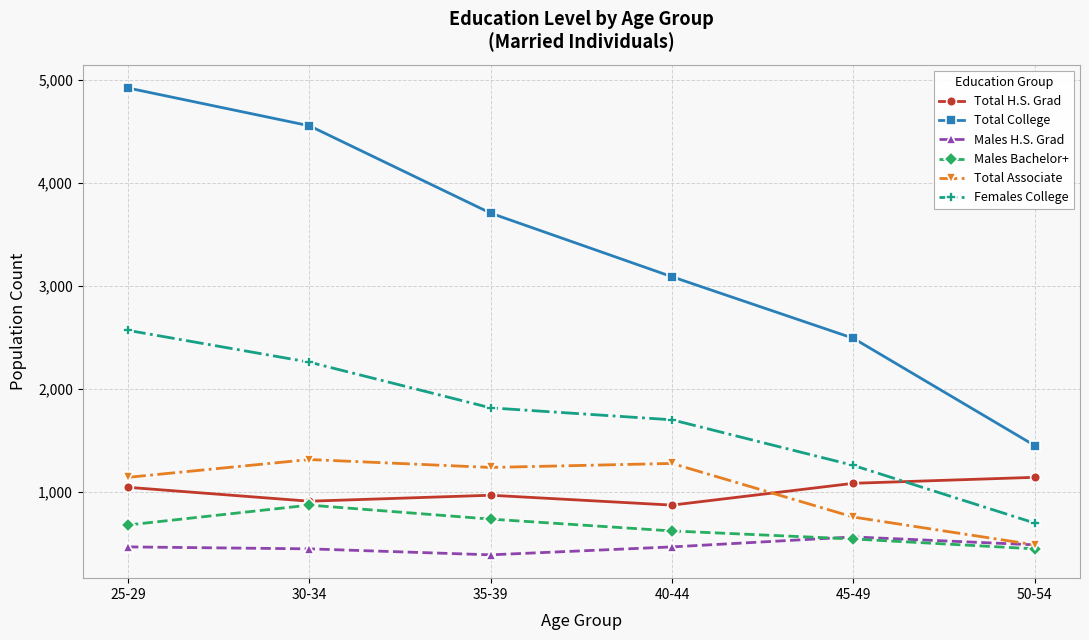

How many Total College values are between 2490 and 4555?

4